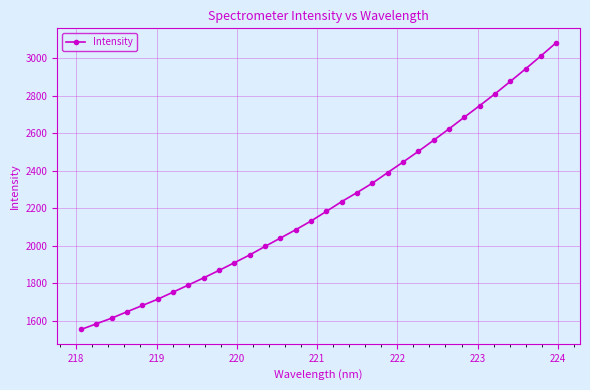

True or false: the data has more than 2 interior local peaks.

False